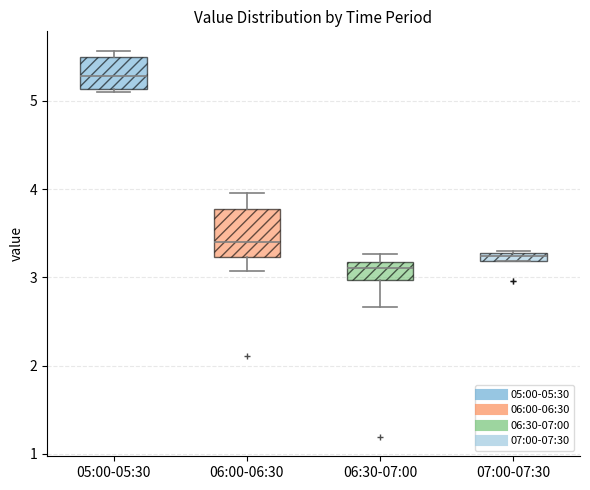

Which box's median line is the highest?

05:00-05:30